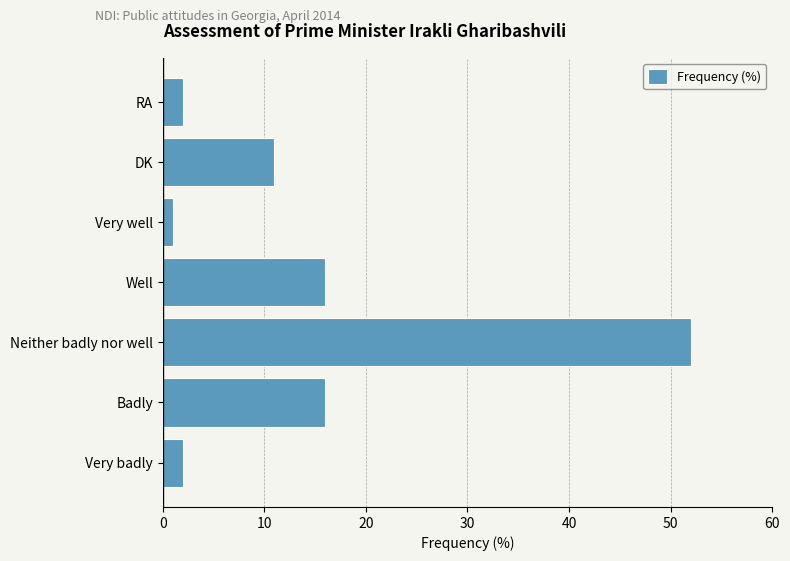

How many distinct data groups are displayed?

1